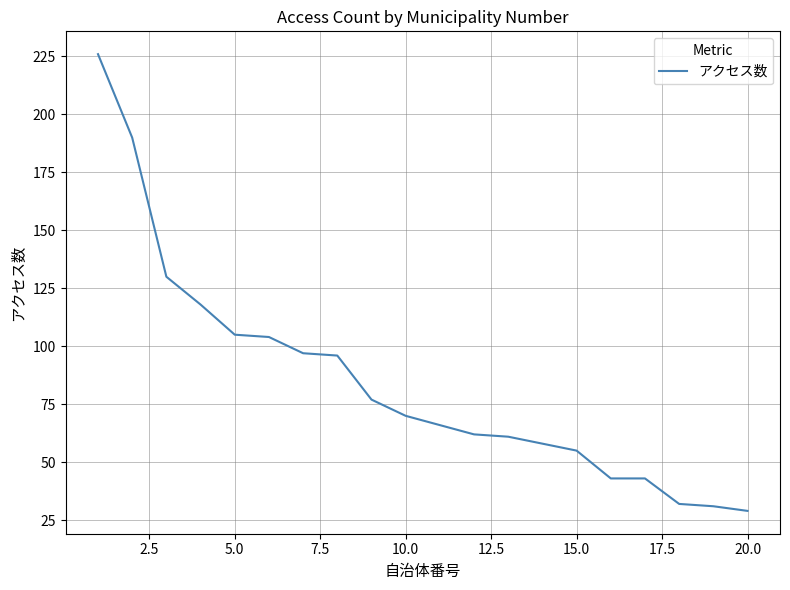

What is the minimum value shown in the chart?

29